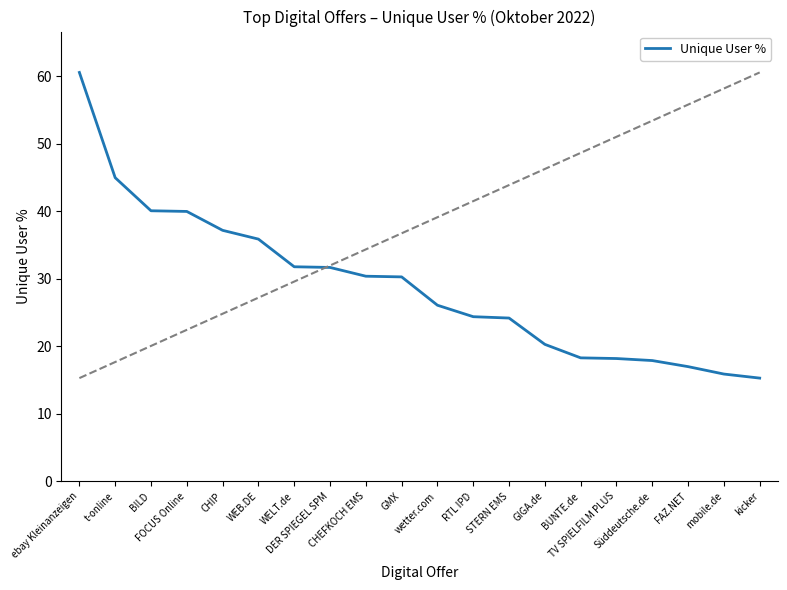

What is the smallest value displayed?

15.3